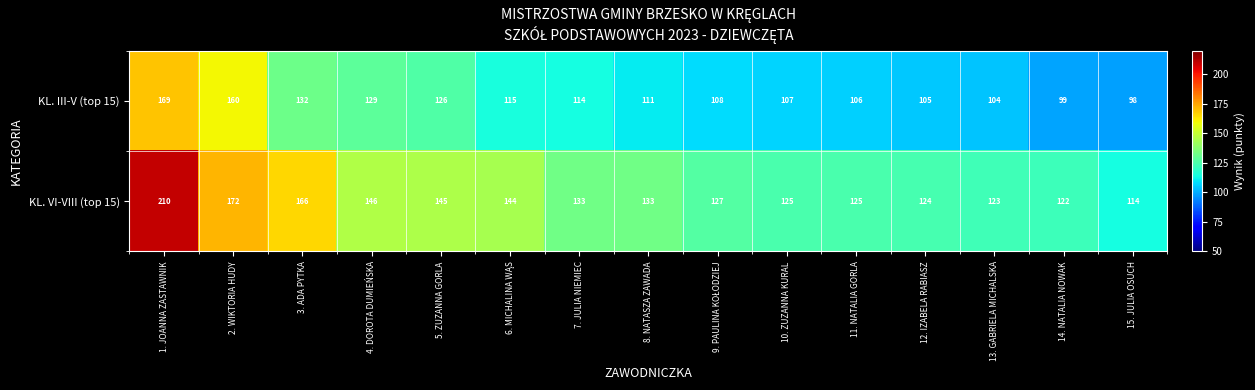

How many distinct data groups are displayed?

2